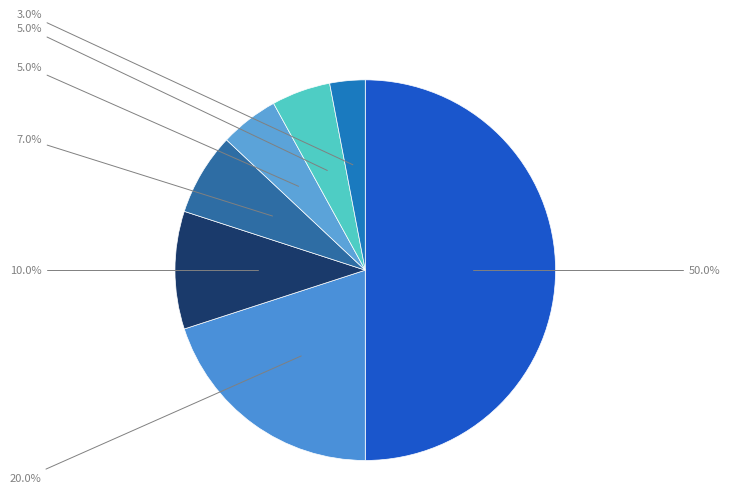

Count the number of slices in the pie.

7